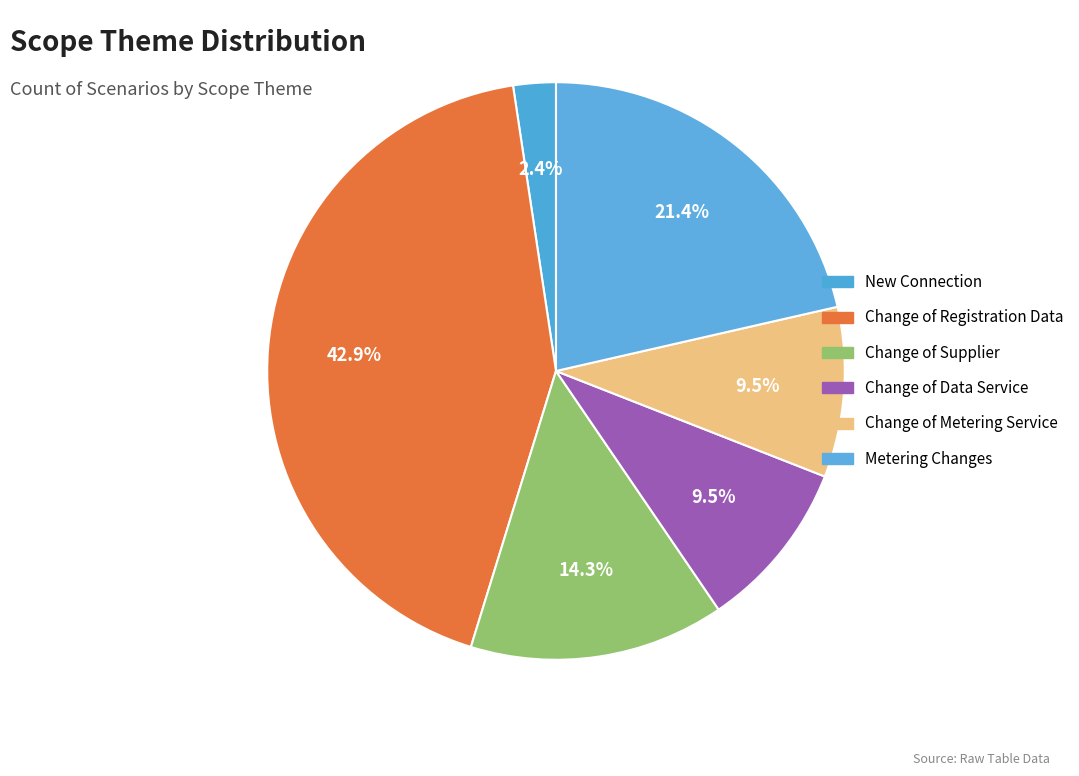

How many segments does this pie chart have?

6